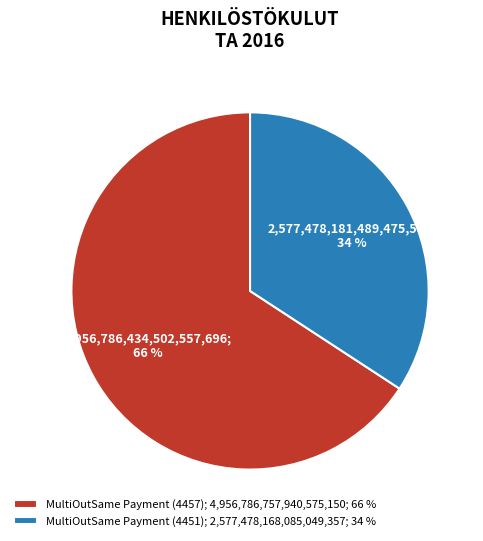

Approximately how many times larger is the value at MultiOutSame Payment (4451) compared to MultiOutSame Payment (4457)?

0.5